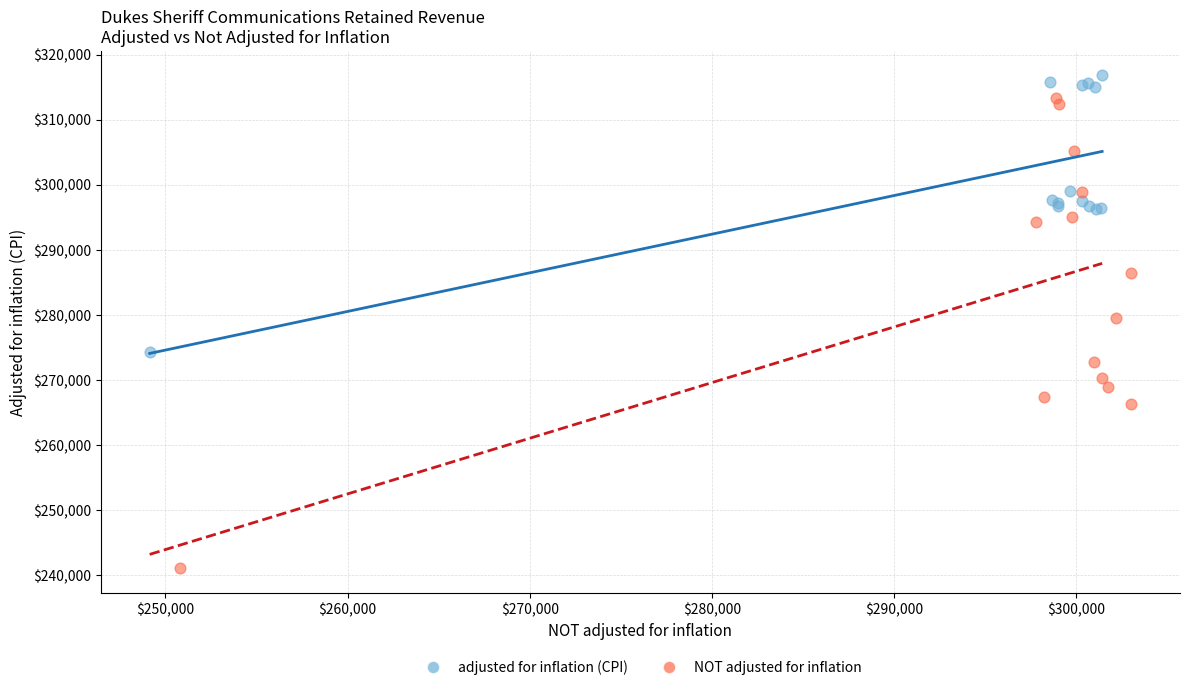

Which series reaches the maximum Y coordinate?

adjusted for inflation (CPI)